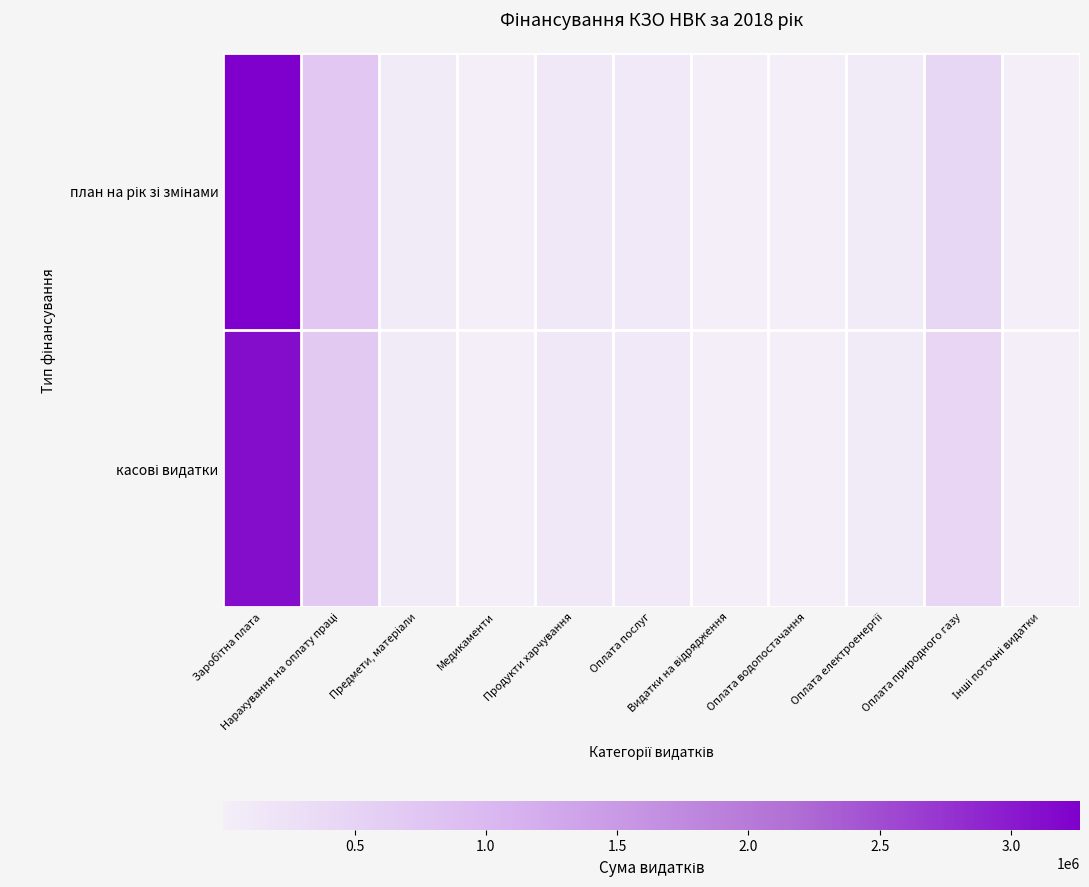

Which category has the lowest value across all series?

Інші поточні видатки